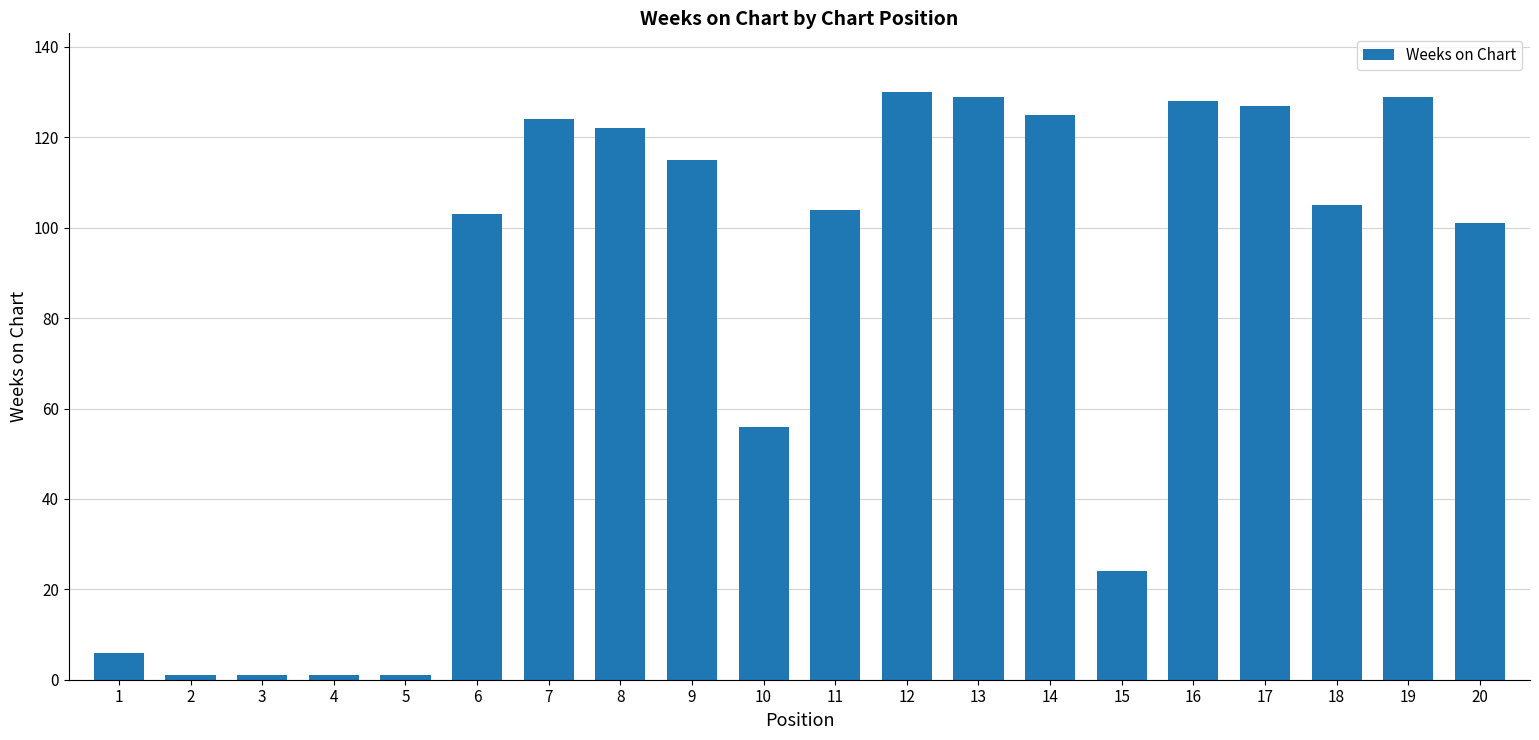

Is it true that the value at 11 is 104?

True